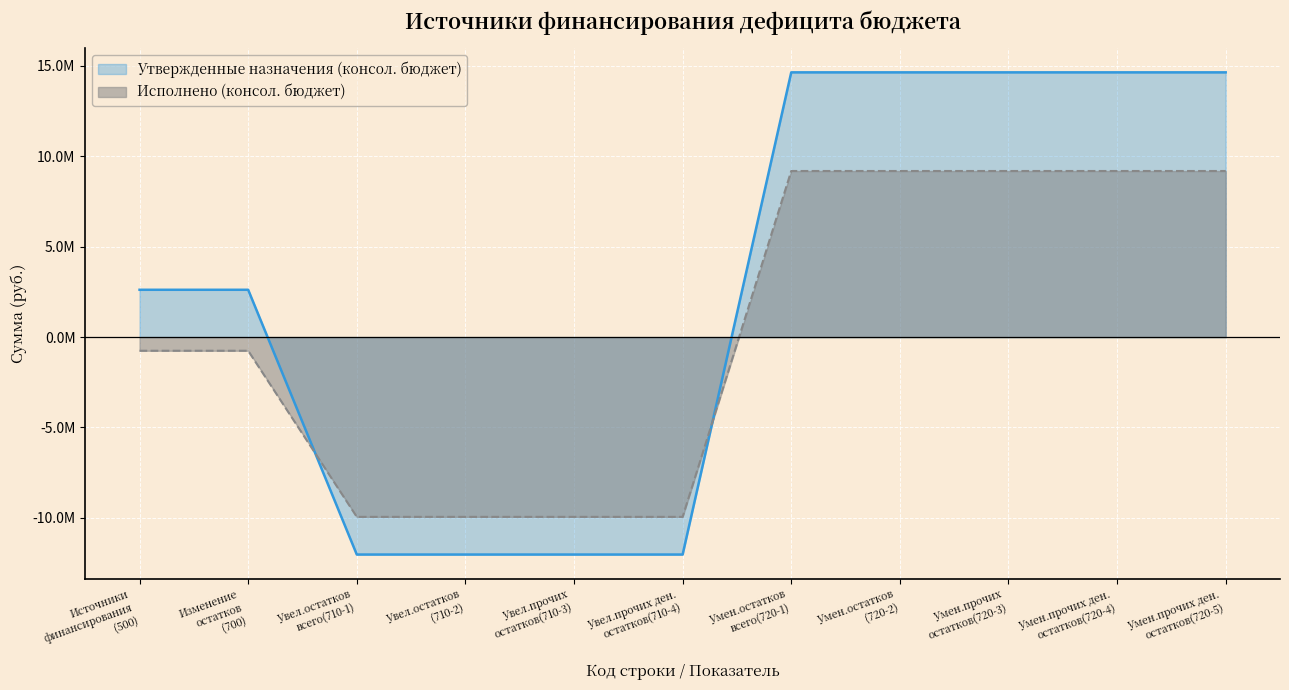

Reading left to right, transcribe all the data shown in this chart.

Утвержденные назначения (консол. бюджет): 2618105.3	2618105.3	-12027500.0	-12027500.0	-12027500.0	-12027500.0	14645605.3	14645605.3	14645605.3	14645605.3	14645605.3
Исполнено (консол. бюджет): -754446.0	-754446.0	-9943018.4	-9943018.4	-9943018.4	-9943018.4	9188572.4	9188572.4	9188572.4	9188572.4	9188572.4